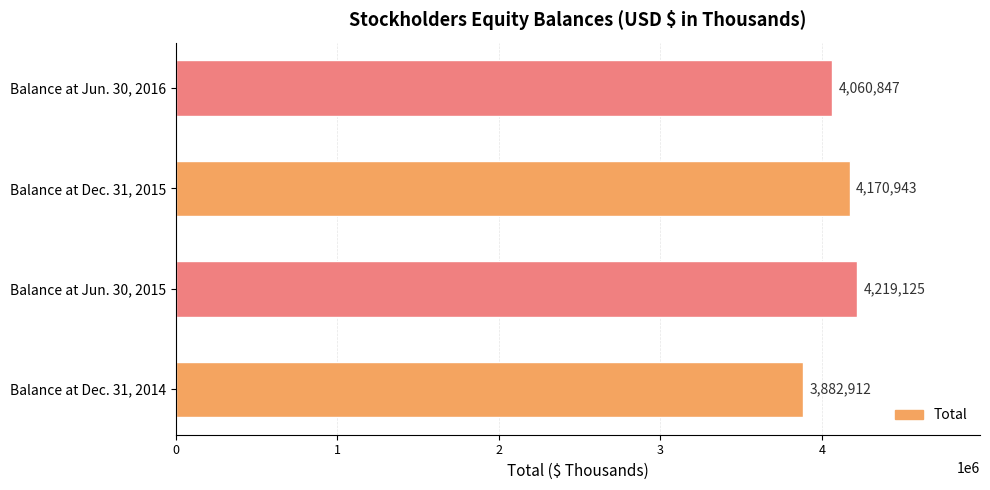

At which label is the value closest to 4051018?

Balance at Jun. 30, 2016